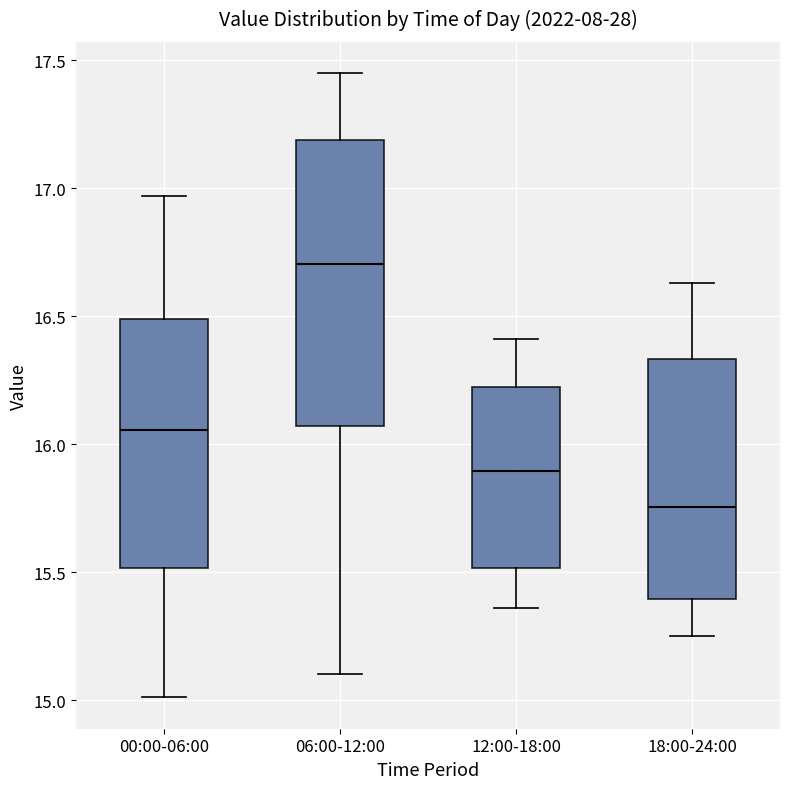

Comparing the boxes themselves (not the whiskers), which one is the tallest?

06:00-12:00